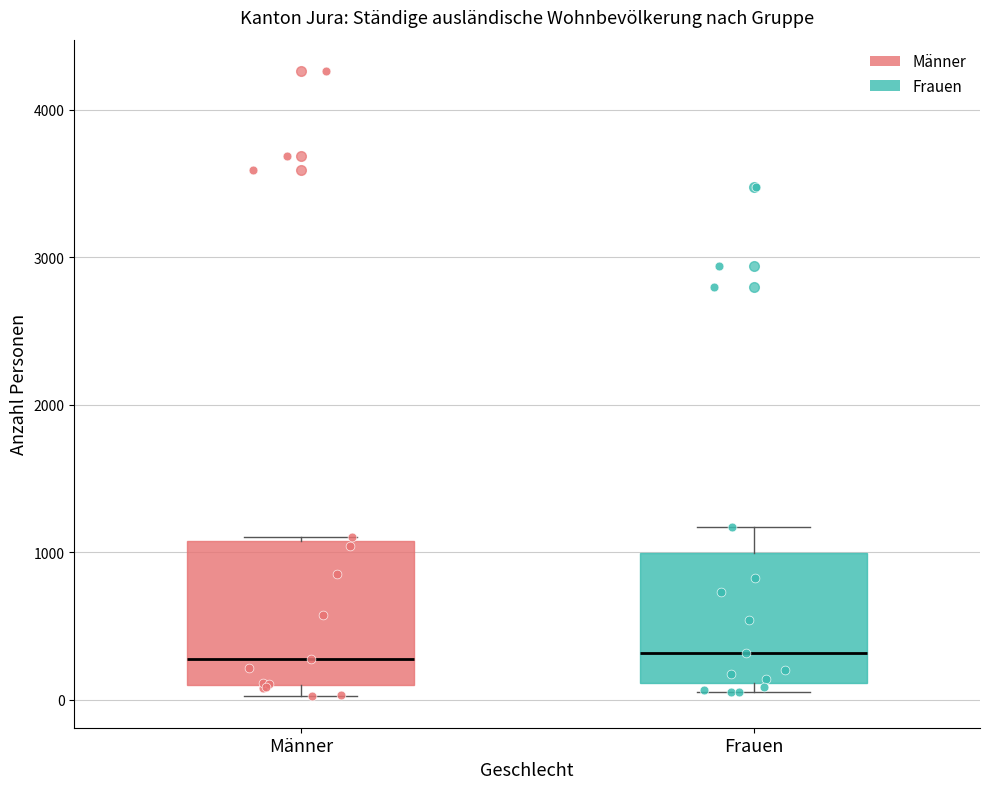

Reading left to right, transcribe this box plot: for each box, give where its median line is, the range the box spans, and where its two whiskers end, as read against the y-axis. The values are not printed on the chart, so give them approximately, as read against the axis.

Männer: median 300, box 100 to 1100, whiskers 0 to 1100
Frauen: median 300, box 100 to 1000, whiskers 0 to 1200